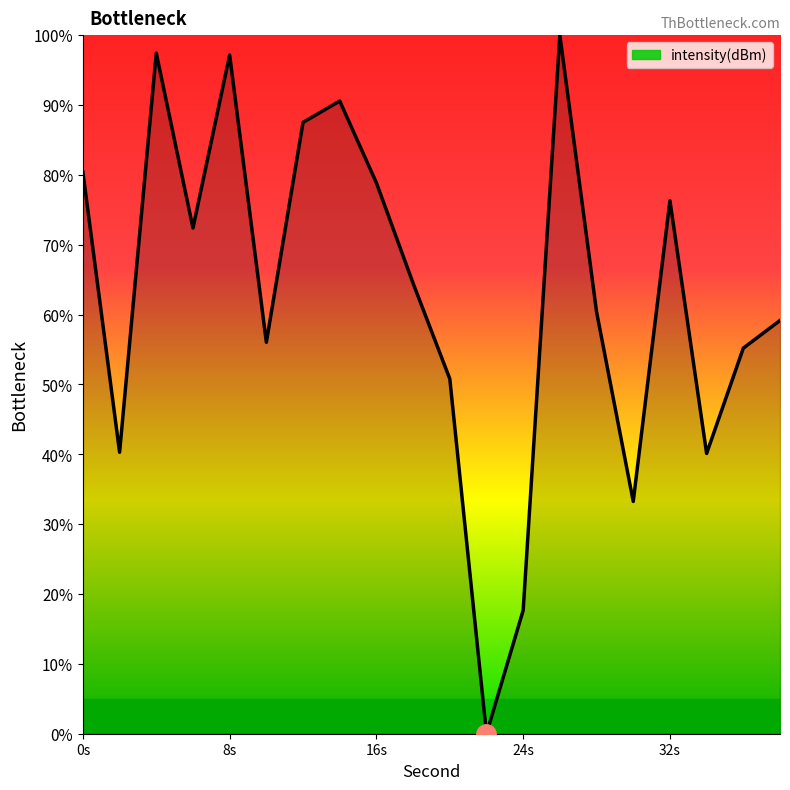

What is the maximum value shown in the chart?

100.0